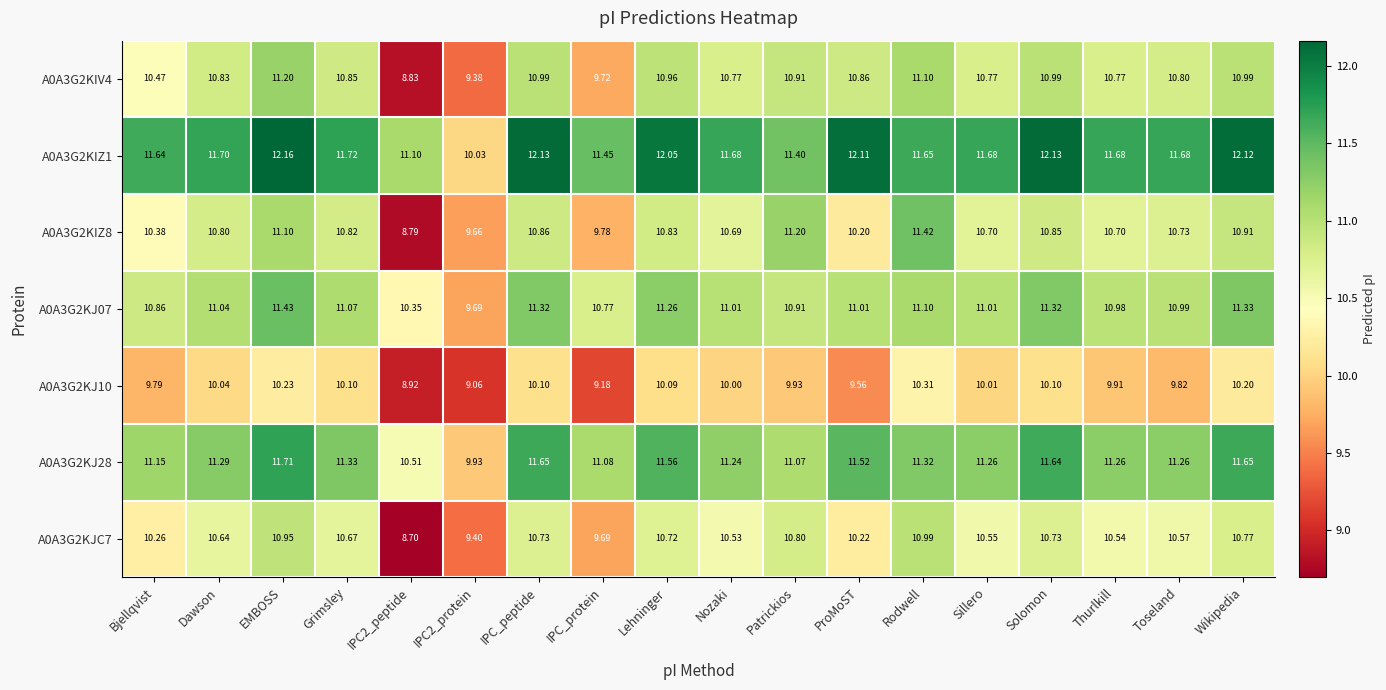

Which series has the widest spread of values?

A0A3G2KIZ8